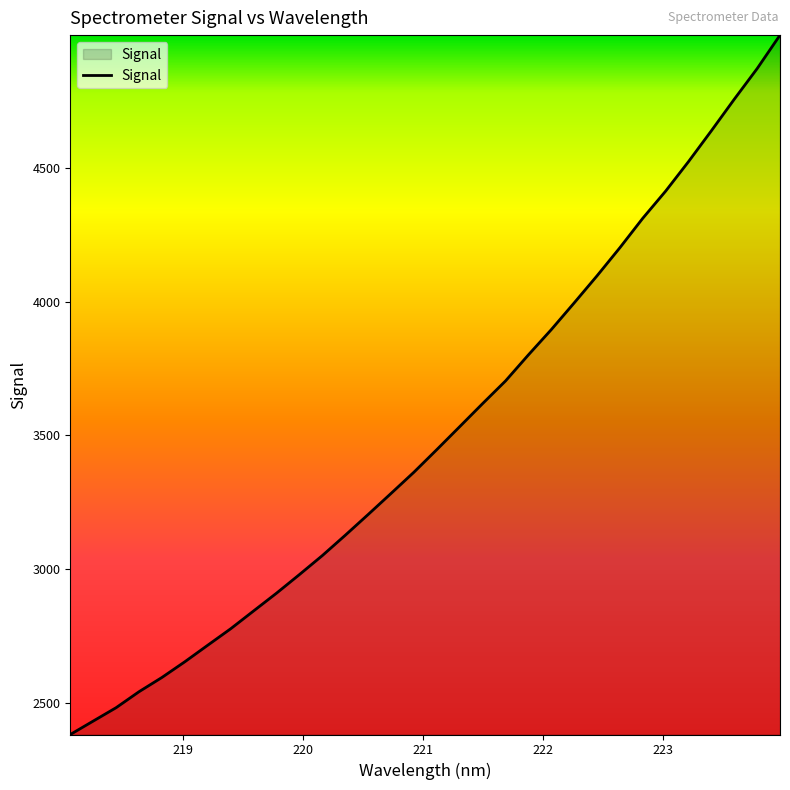

What is the minimum value shown in the chart?

2382.6